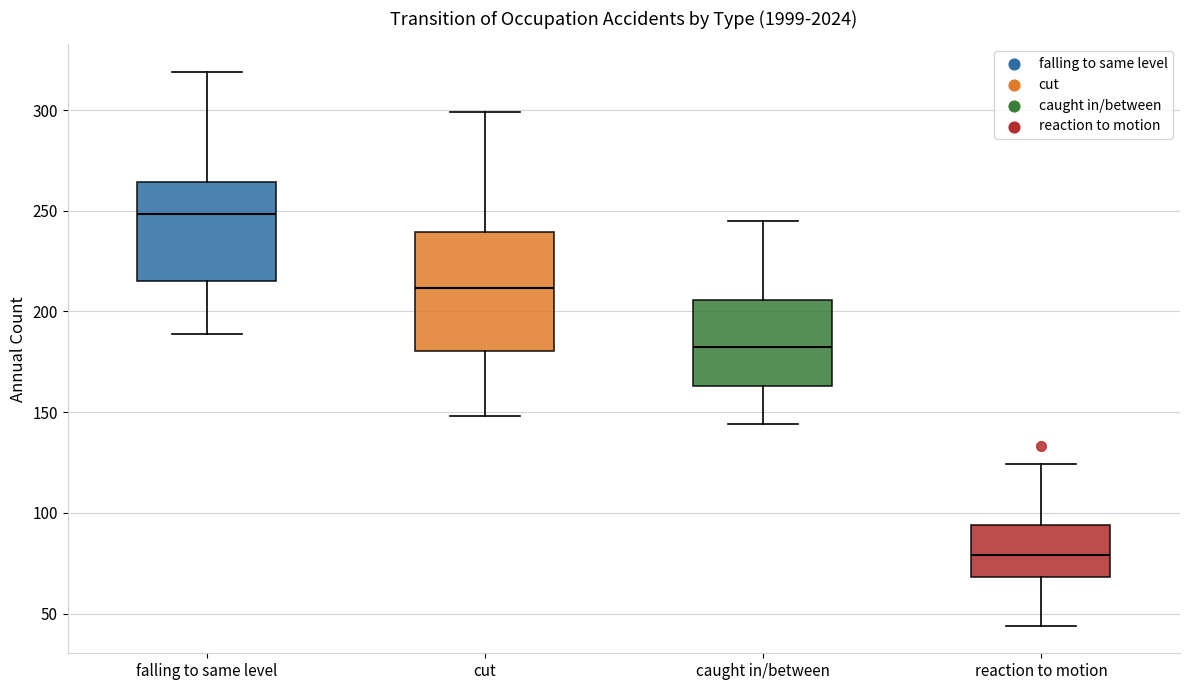

Reading left to right, read every box against the y-axis: the position of its median line, the range the box covers, and the ends of its whiskers. The values are not printed on the chart, so give them approximately, as read against the axis.

falling to same level: median 250, box 215 to 265, whiskers 190 to 320
cut: median 210, box 180 to 240, whiskers 150 to 300
caught in/between: median 185, box 165 to 205, whiskers 145 to 245
reaction to motion: median 80, box 70 to 95, whiskers 45 to 125